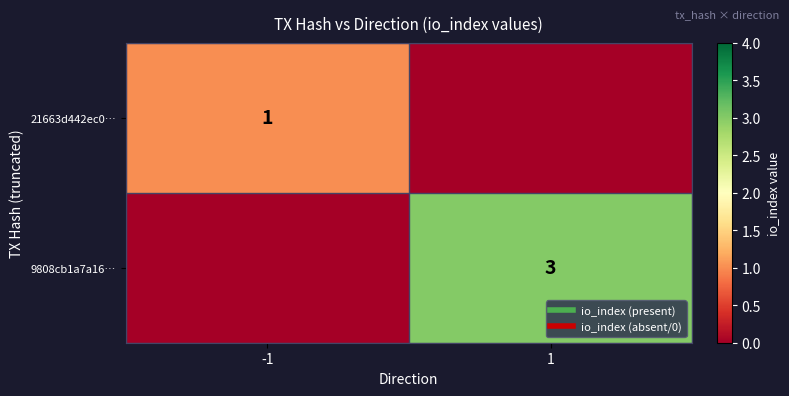

Rank the series by their maximum value, from highest to lowest.

9808cb1a7a16…, 21663d442ec0…